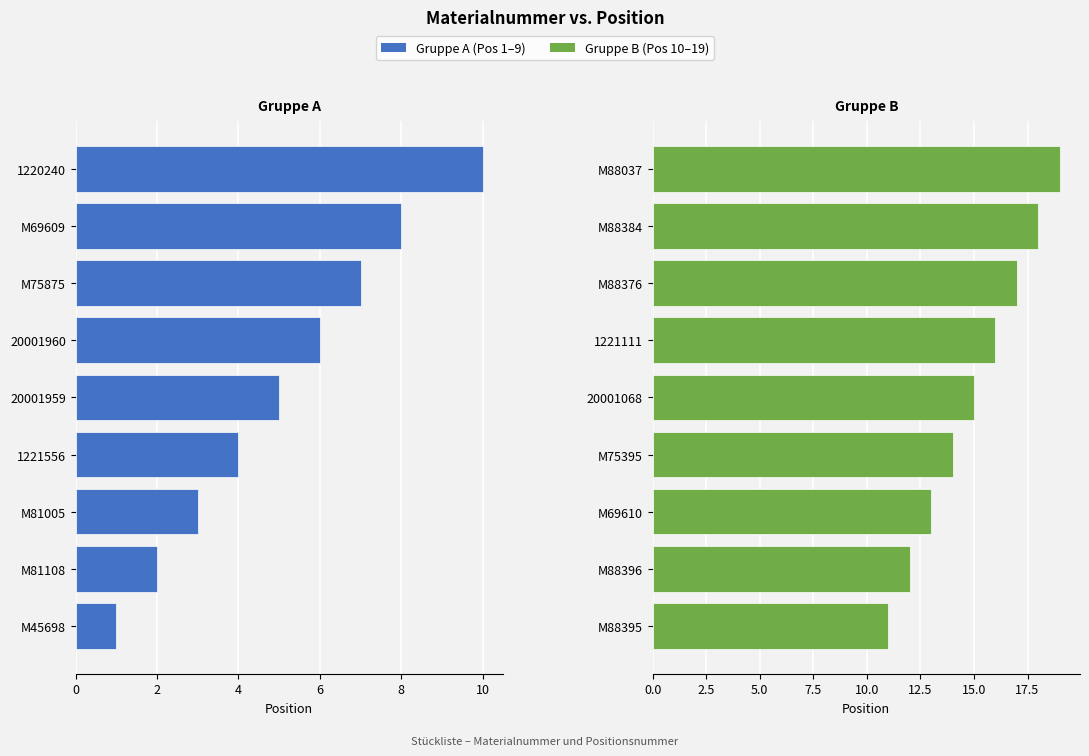

Rank the series by their average value, from lowest to highest.

Gruppe A (Pos 1–9), Gruppe B (Pos 10–19)